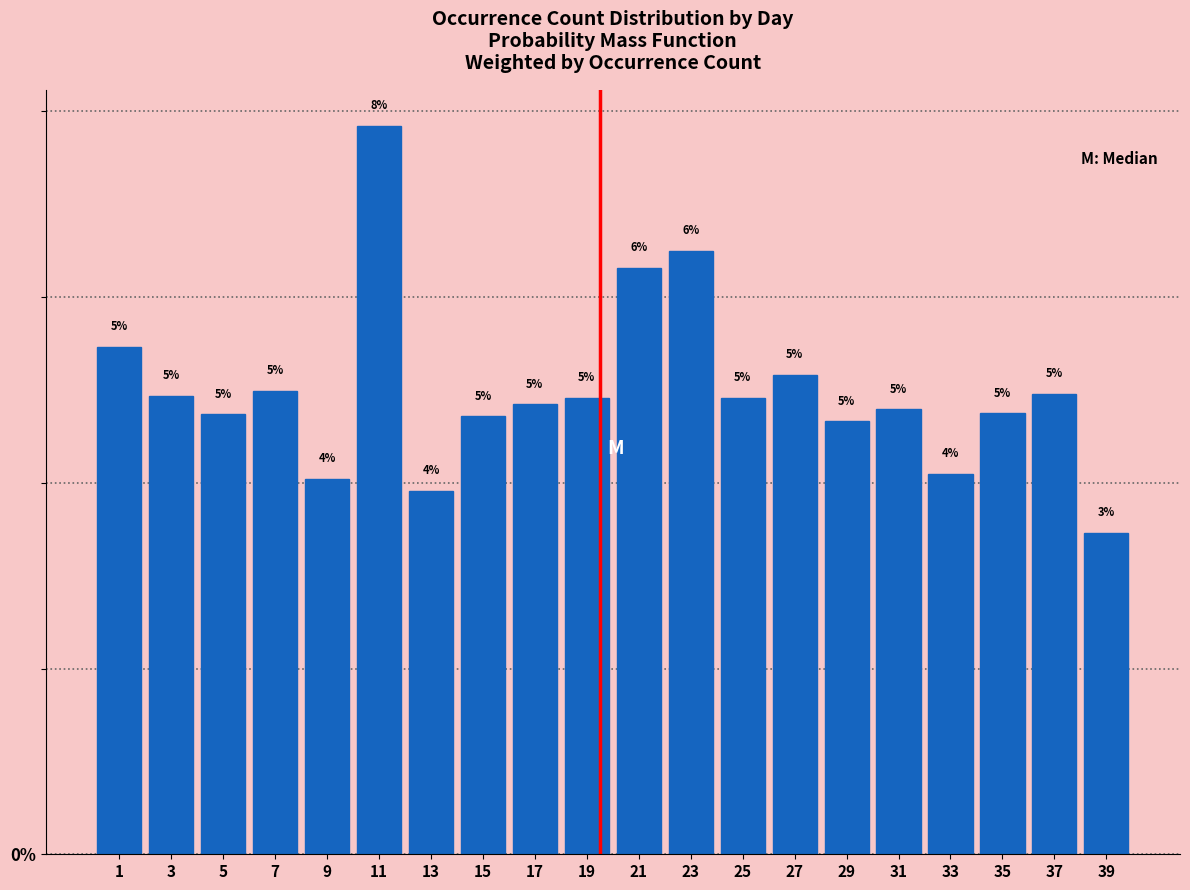

The value at 17 is 4.8. True or false?

True